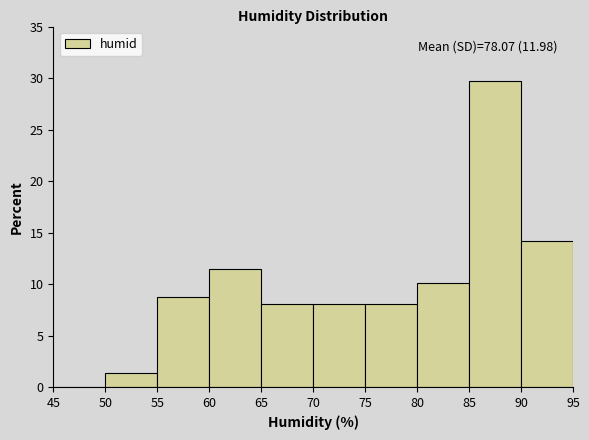

Which range on the x-axis has the tallest bar?

85 to 90